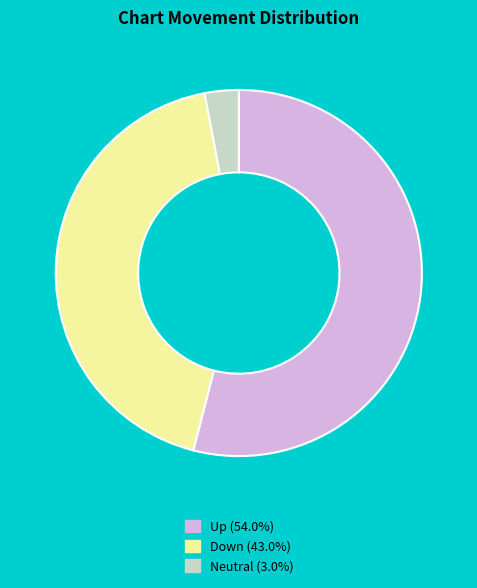

Does any single category account for the majority?

Yes